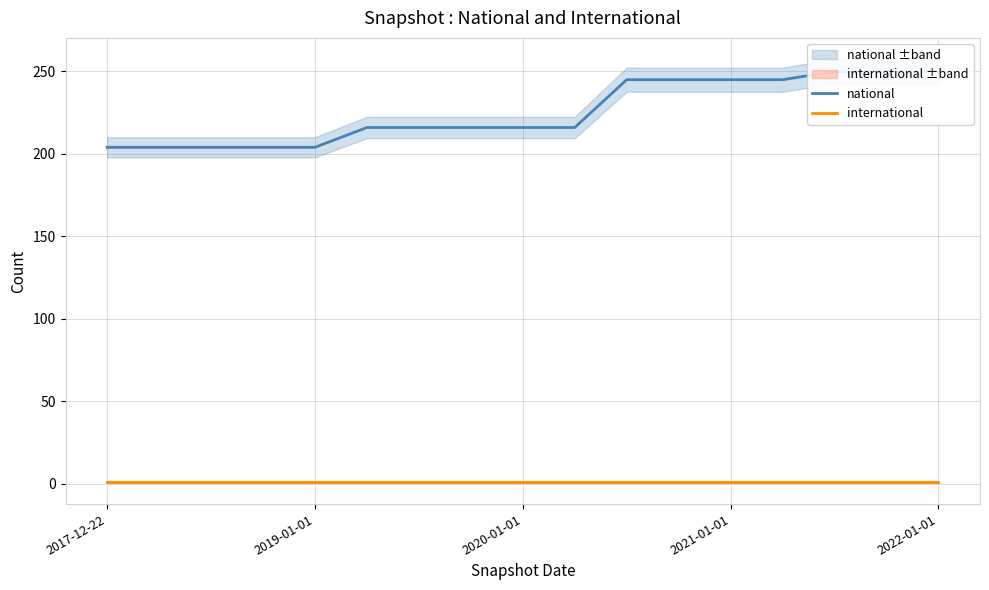

What is the sum of the national values at 15 and 9?

466